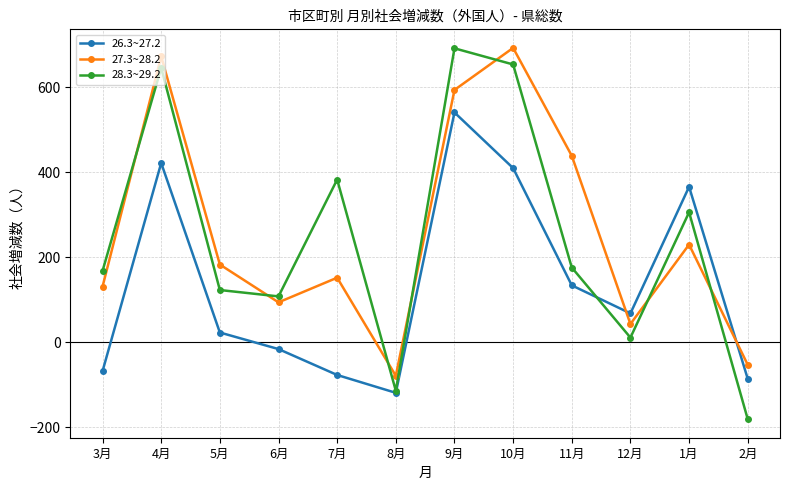

The value of 28.3~29.2 at 8月 is -195. True or false?

False